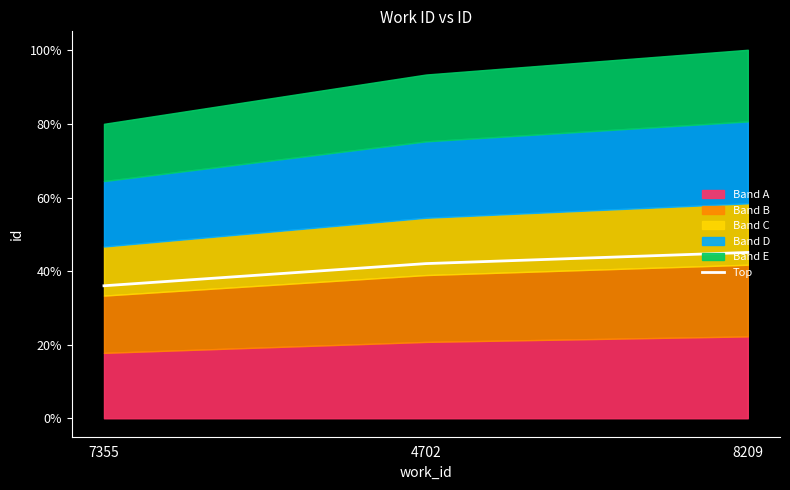

Between 7355 and 8209, which is larger?

8209